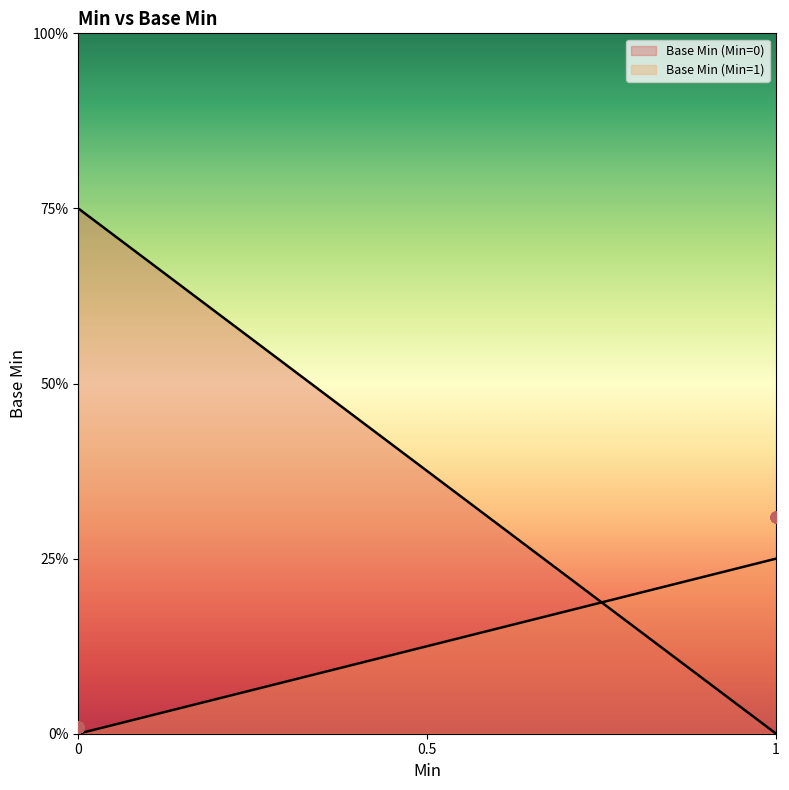

Between 1 and 1, which is larger?

1